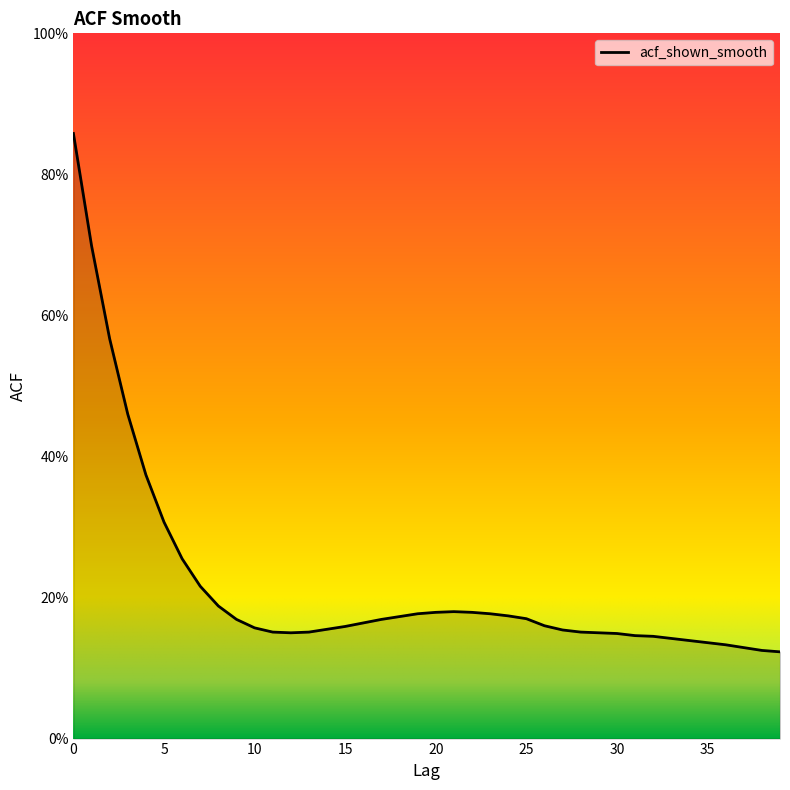

What is the greatest value displayed?

0.9